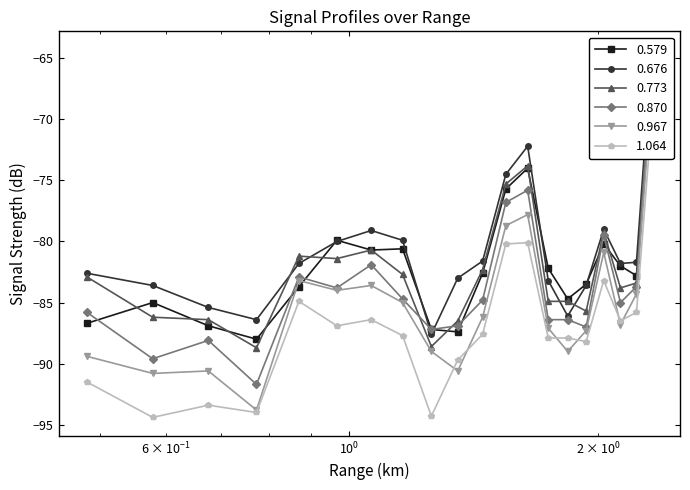

How many data points does each series have?

20